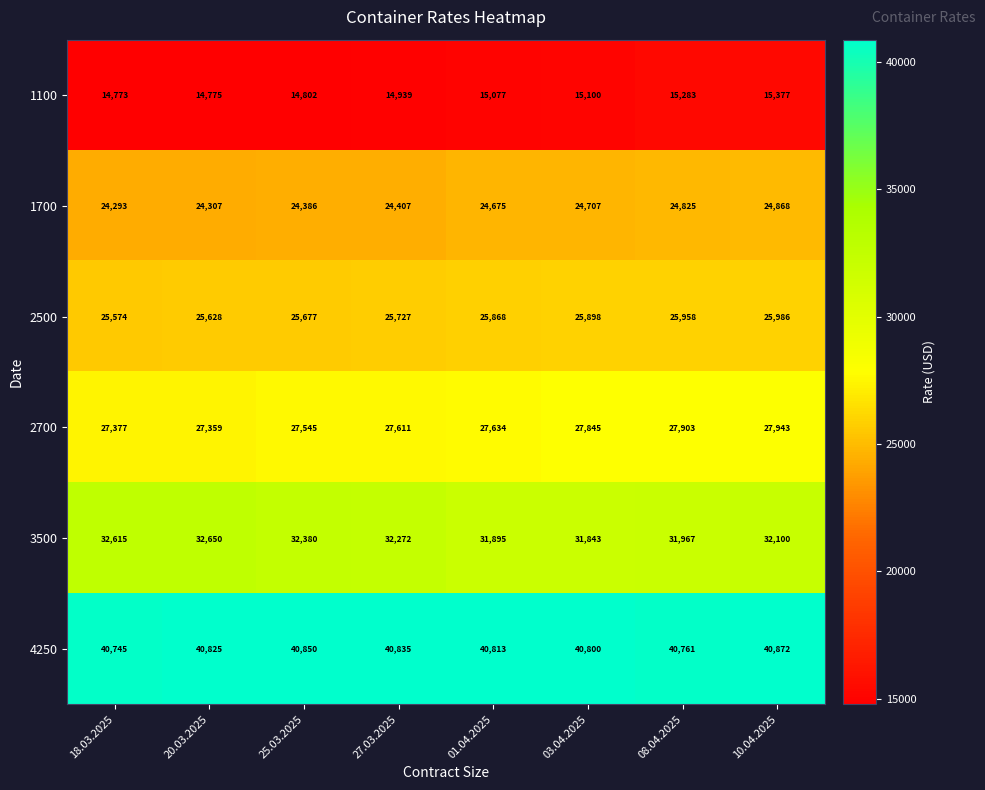

Read the 1100 value at 25.03.2025, to the nearest 10.

14800